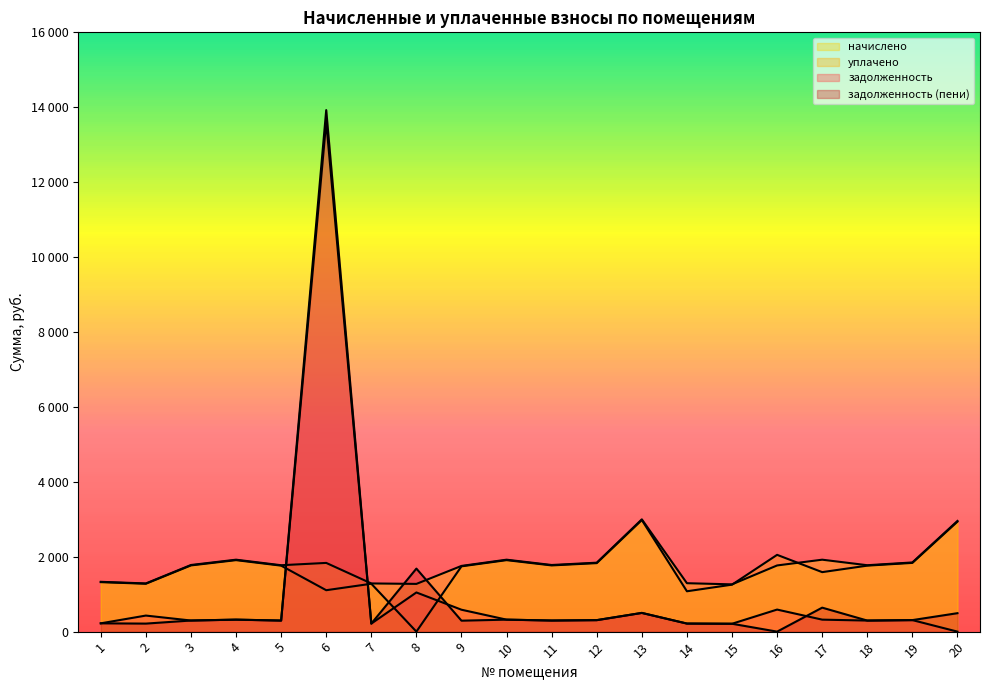

True or false: начислено has a value of 2954.9 at 20.

True